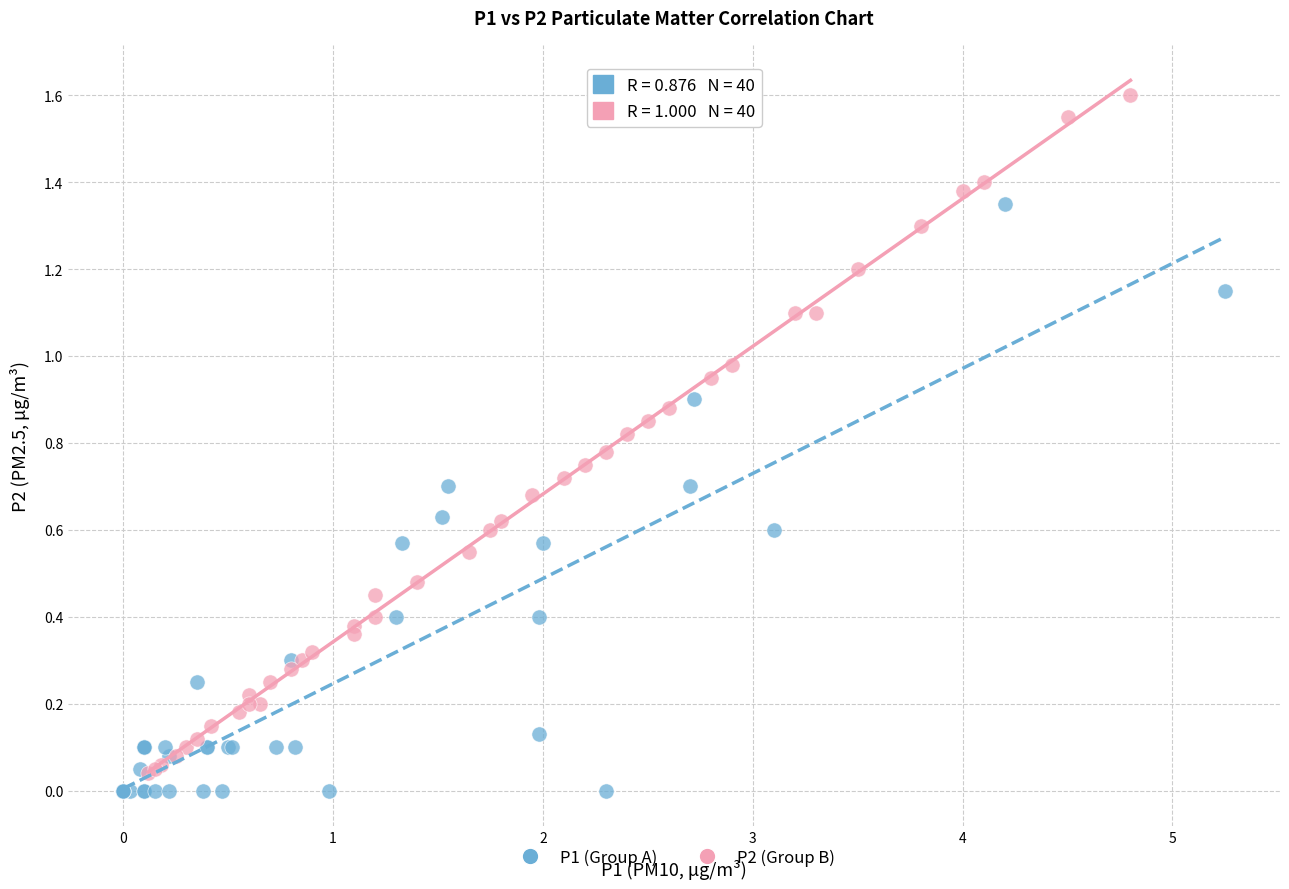

Which series reaches the maximum Y coordinate?

P2 (Group B)